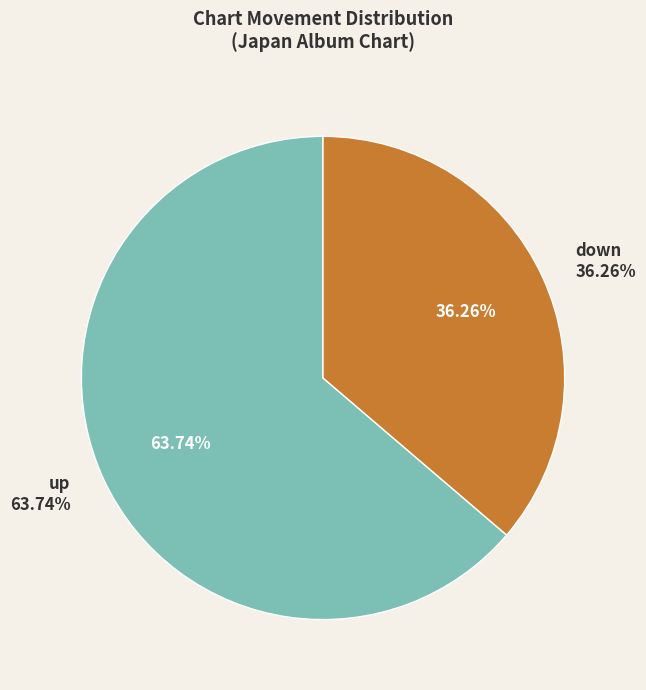

The down slice represents 36% of the pie. True or false?

True